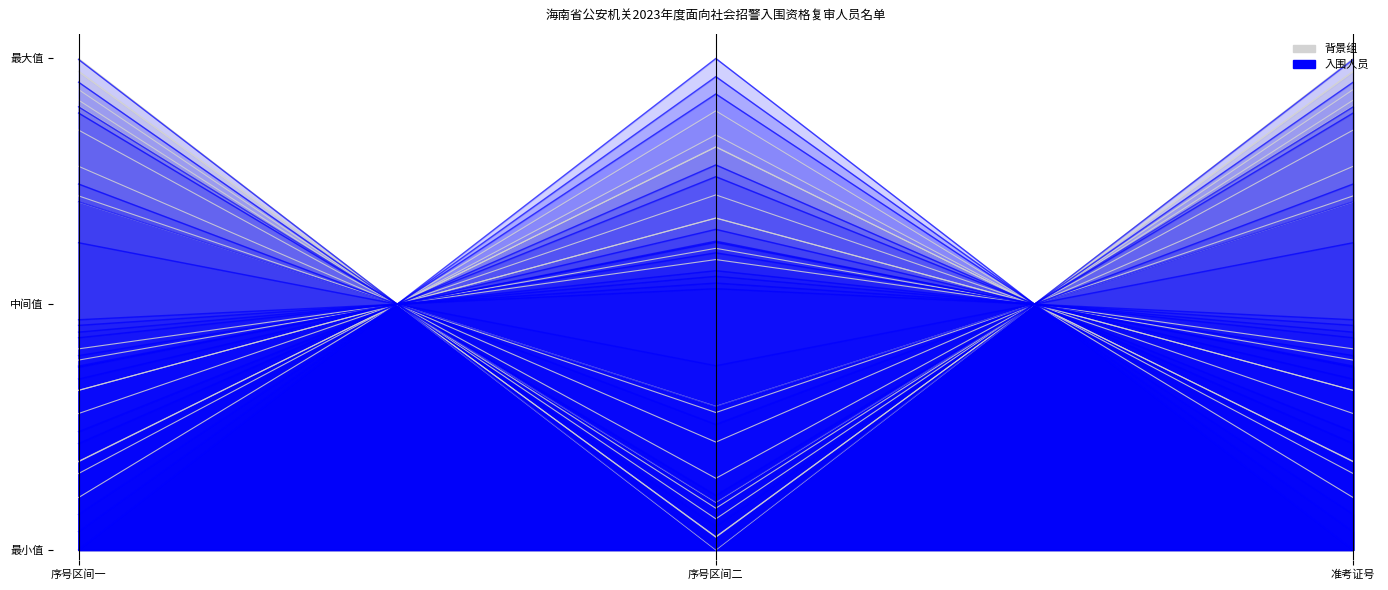

What are all the series names shown in the legend?

背景组, 入围人员